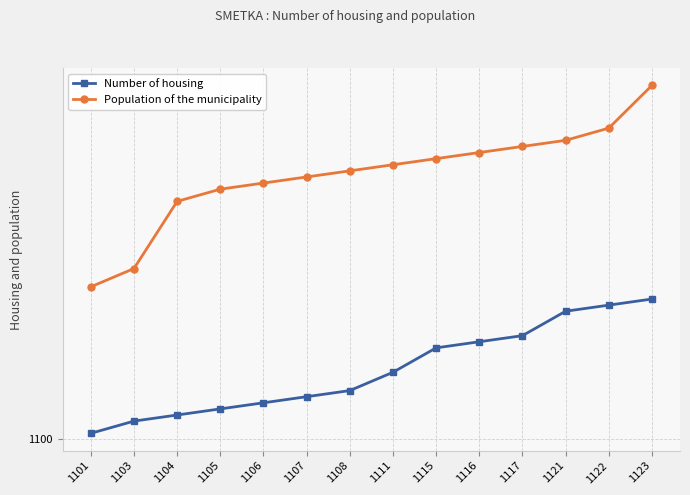

The value of Population of the municipality at 1123 is 1621. True or false?

False